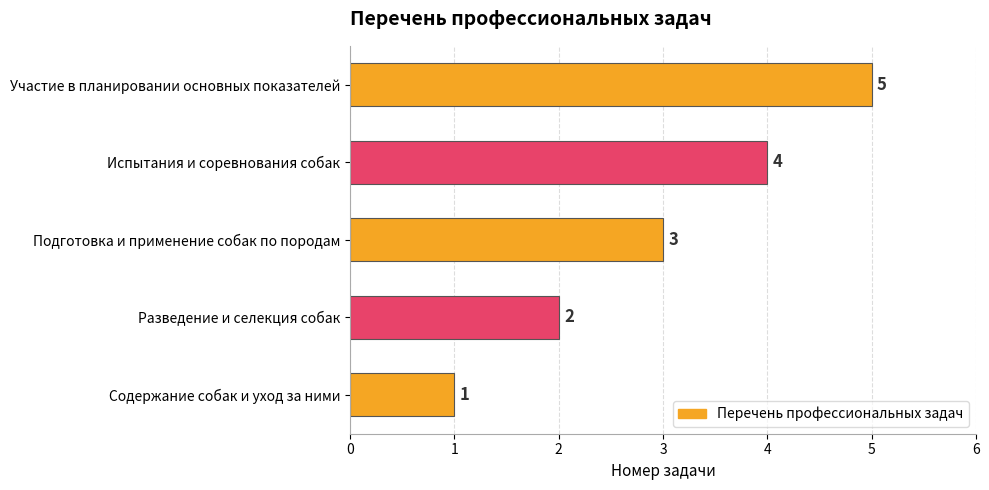

What is the smallest value displayed?

1